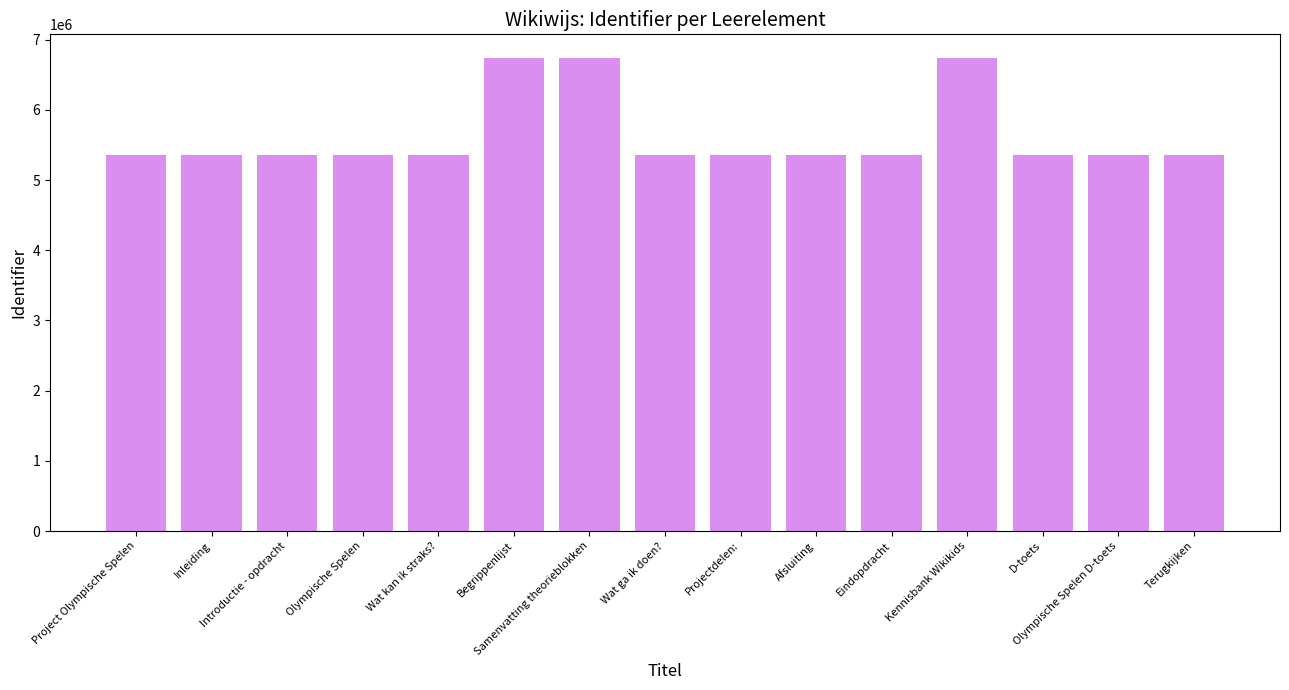

What is the minimum value shown in the chart?

5354702